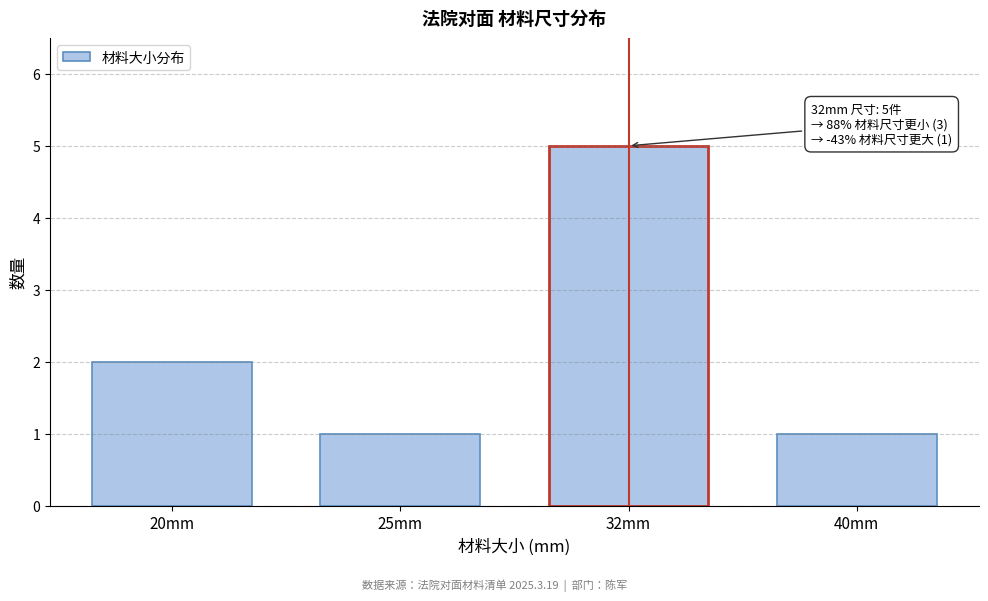

Reading left to right, what are all the values shown in this chart?

20mm=2	25mm=1	32mm=5	40mm=1